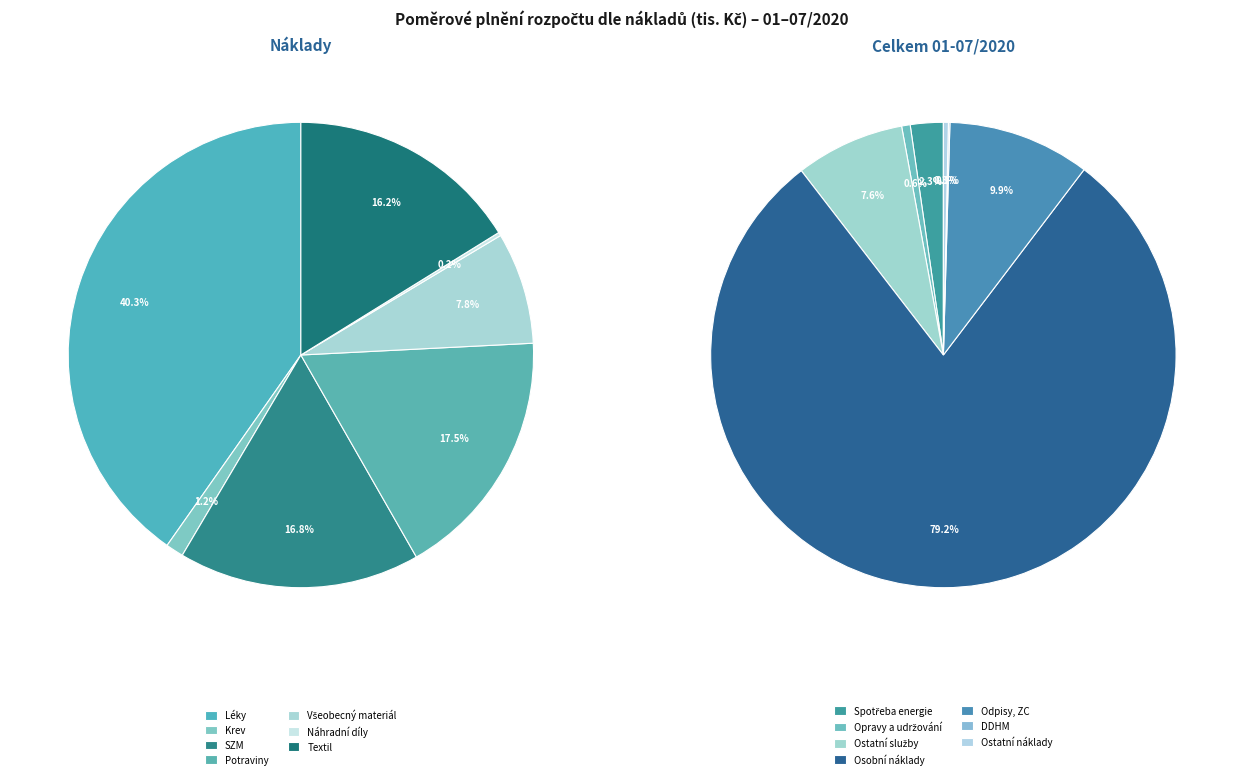

Is Potraviny the majority of the pie?

No